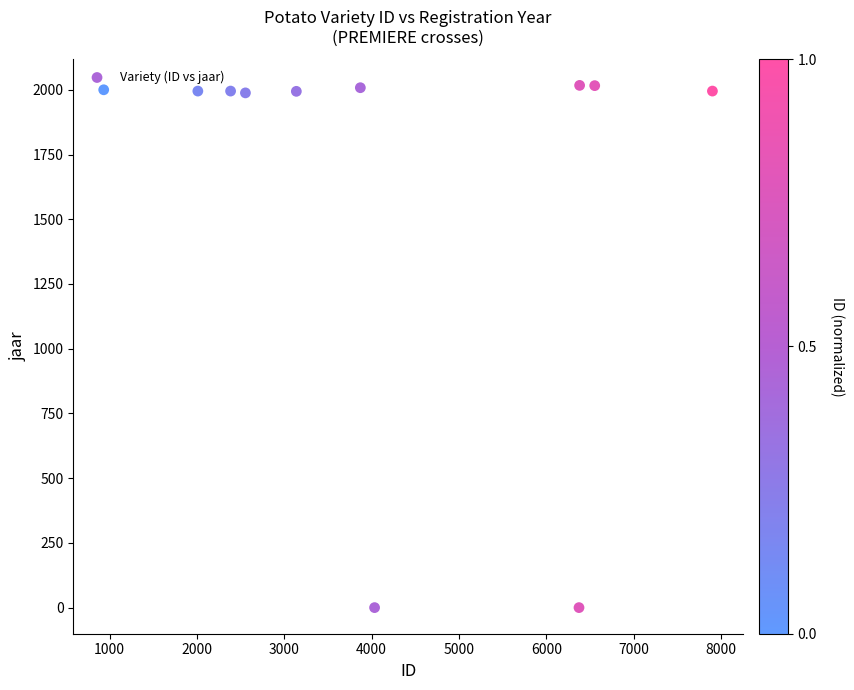

What is the range of Y values (max minus min)?

2017